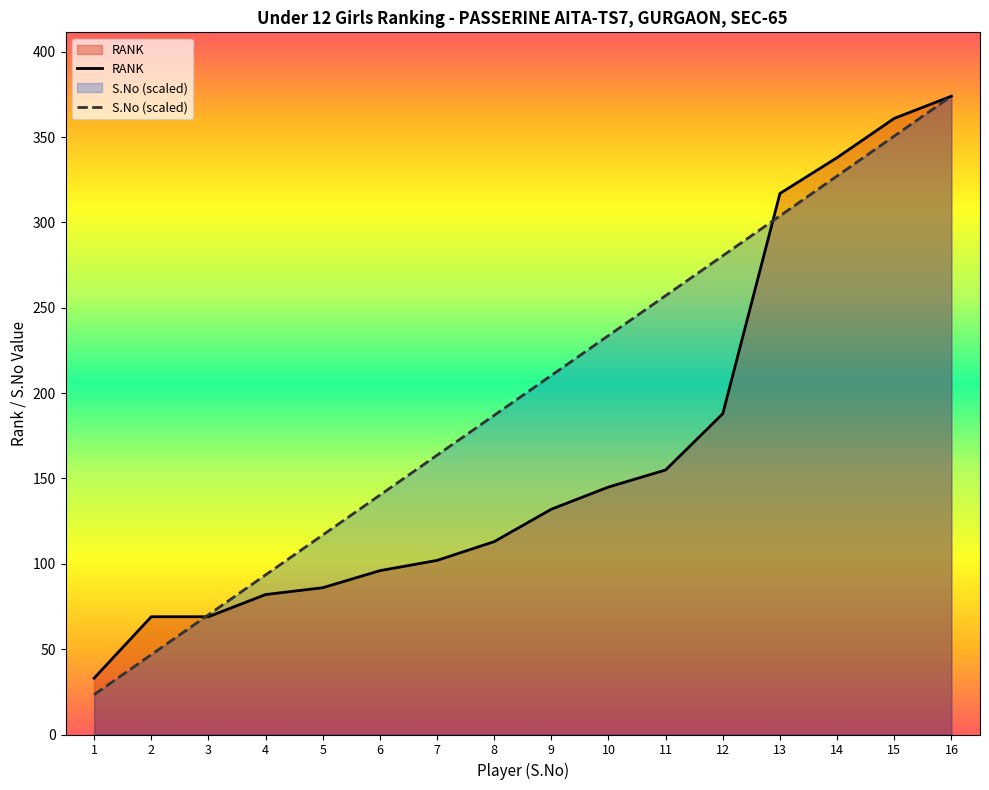

How many values in the S.No (scaled) series are below 210?

8